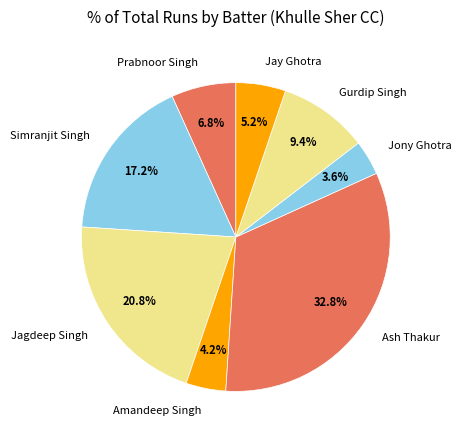

To the nearest percent, what percentage of the pie is Jony Ghotra?

4%